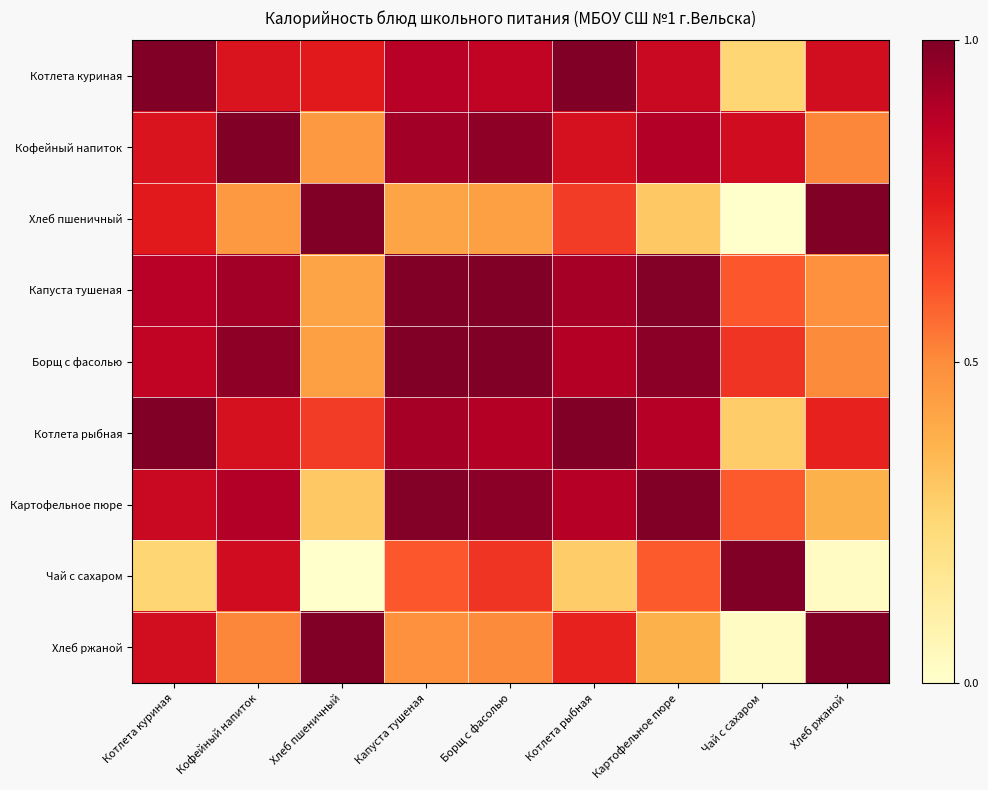

Reading left to right, what are all the values shown in this chart?

Котлета куриная: Котлета куриная=1.0	Кофейный напиток=0.8	Хлеб пшеничный=0.8	Капуста тушеная=0.9	Борщ с фасолью=0.9	Котлета рыбная=1.0	Картофельное пюре=0.8	Чай с сахаром=0.3	Хлеб ржаной=0.8
Кофейный напиток: Котлета куриная=0.8	Кофейный напиток=1.0	Хлеб пшеничный=0.5	Капуста тушеная=0.9	Борщ с фасолью=1.0	Котлета рыбная=0.8	Картофельное пюре=0.9	Чай с сахаром=0.8	Хлеб ржаной=0.5
Хлеб пшеничный: Котлета куриная=0.8	Кофейный напиток=0.5	Хлеб пшеничный=1.0	Капуста тушеная=0.4	Борщ с фасолью=0.4	Котлета рыбная=0.7	Картофельное пюре=0.3	Чай с сахаром=0.0	Хлеб ржаной=1.0
Капуста тушеная: Котлета куриная=0.9	Кофейный напиток=0.9	Хлеб пшеничный=0.4	Капуста тушеная=1.0	Борщ с фасолью=1.0	Котлета рыбная=0.9	Картофельное пюре=1.0	Чай с сахаром=0.6	Хлеб ржаной=0.5
Борщ с фасолью: Котлета куриная=0.9	Кофейный напиток=1.0	Хлеб пшеничный=0.4	Капуста тушеная=1.0	Борщ с фасолью=1.0	Котлета рыбная=0.9	Картофельное пюре=1.0	Чай с сахаром=0.7	Хлеб ржаной=0.5
Котлета рыбная: Котлета куриная=1.0	Кофейный напиток=0.8	Хлеб пшеничный=0.7	Капуста тушеная=0.9	Борщ с фасолью=0.9	Котлета рыбная=1.0	Картофельное пюре=0.9	Чай с сахаром=0.3	Хлеб ржаной=0.7
Картофельное пюре: Котлета куриная=0.8	Кофейный напиток=0.9	Хлеб пшеничный=0.3	Капуста тушеная=1.0	Борщ с фасолью=1.0	Котлета рыбная=0.9	Картофельное пюре=1.0	Чай с сахаром=0.6	Хлеб ржаной=0.4
Чай с сахаром: Котлета куриная=0.3	Кофейный напиток=0.8	Хлеб пшеничный=0.0	Капуста тушеная=0.6	Борщ с фасолью=0.7	Котлета рыбная=0.3	Картофельное пюре=0.6	Чай с сахаром=1.0	Хлеб ржаной=0.0
Хлеб ржаной: Котлета куриная=0.8	Кофейный напиток=0.5	Хлеб пшеничный=1.0	Капуста тушеная=0.5	Борщ с фасолью=0.5	Котлета рыбная=0.7	Картофельное пюре=0.4	Чай с сахаром=0.0	Хлеб ржаной=1.0